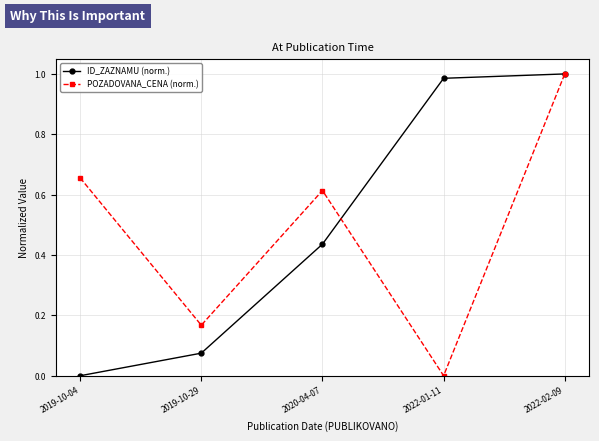

List the series in order of their overall mean, lowest first.

POZADOVANA_CENA (norm.), ID_ZAZNAMU (norm.)